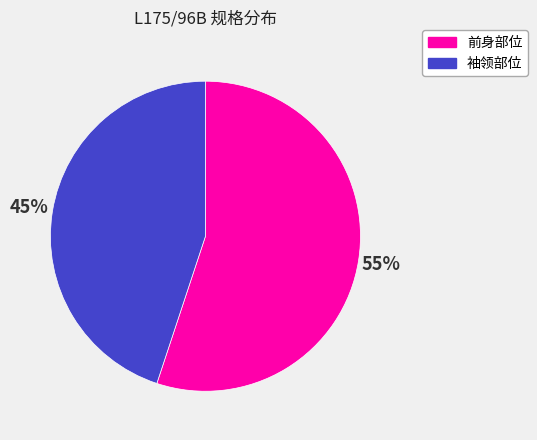

To the nearest percent, what is the average slice percentage?

50%